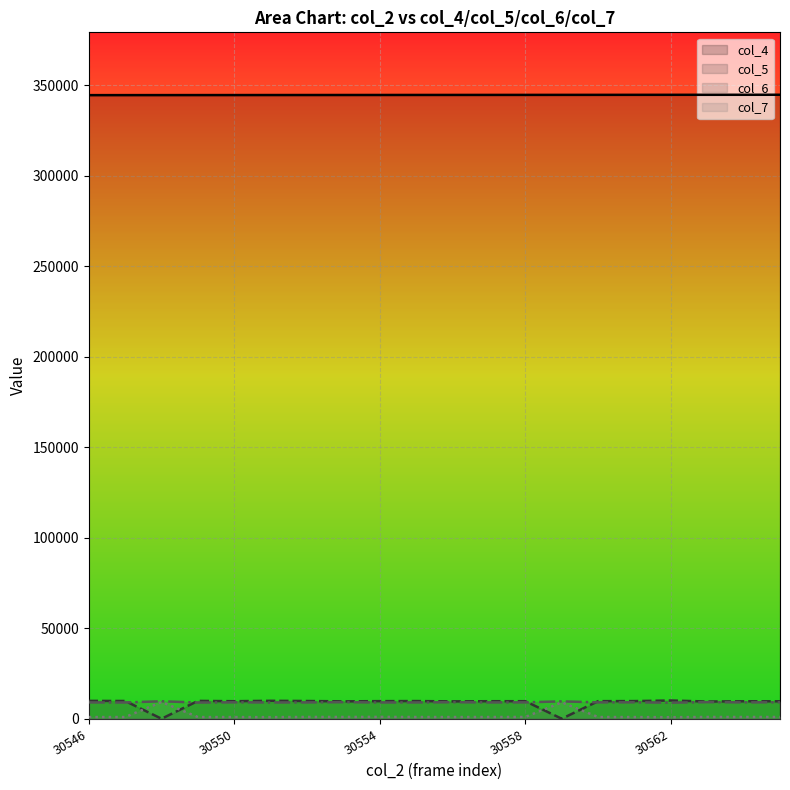

How many data points in col_5 line are above 9829?

9